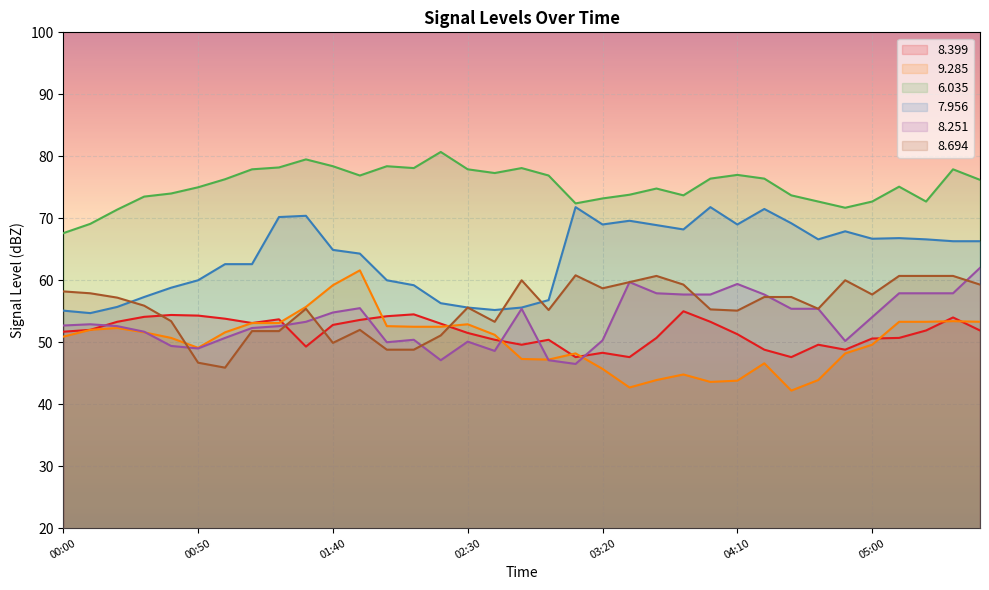

What position from the right is 01:40?

25